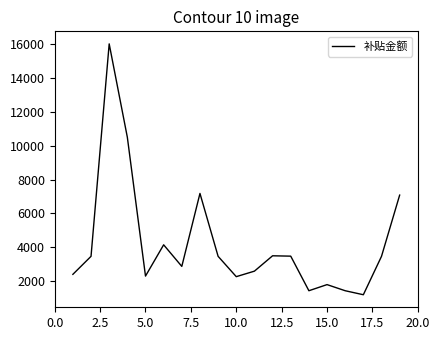

What is the minimum value shown in the chart?

1199.9